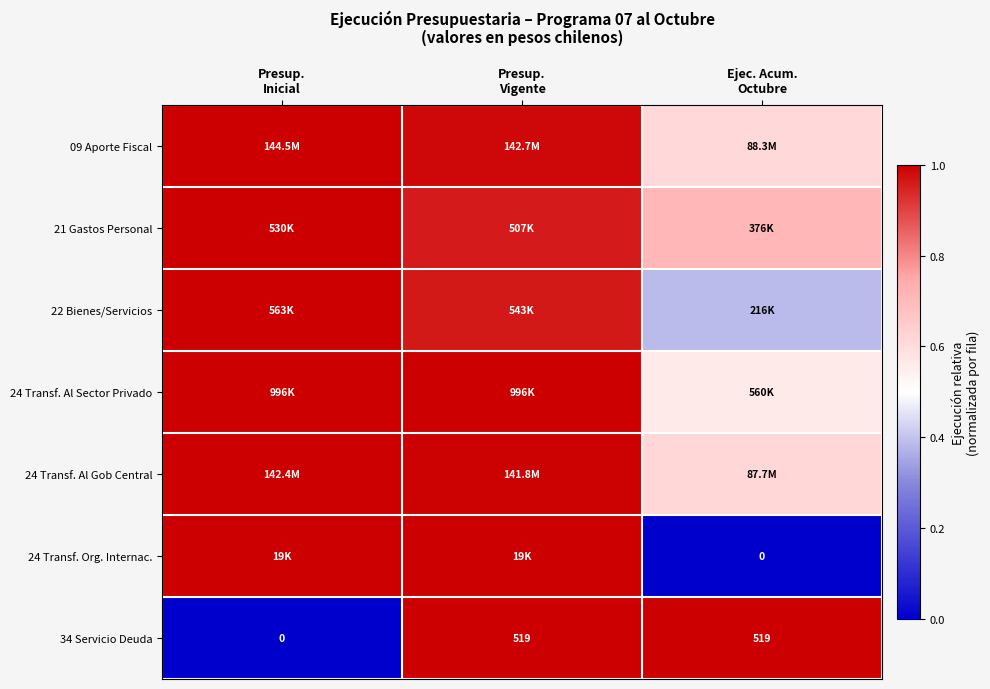

At how many categories does at least one series exceed 0?

3